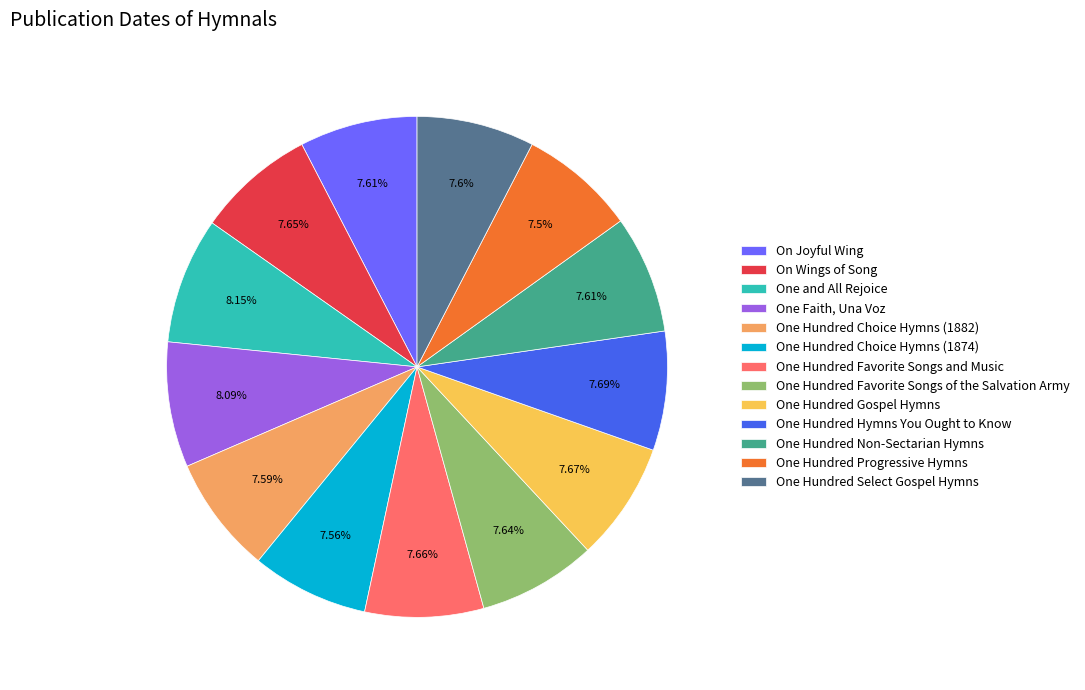

Is there any slice that represents more than half of the pie?

No